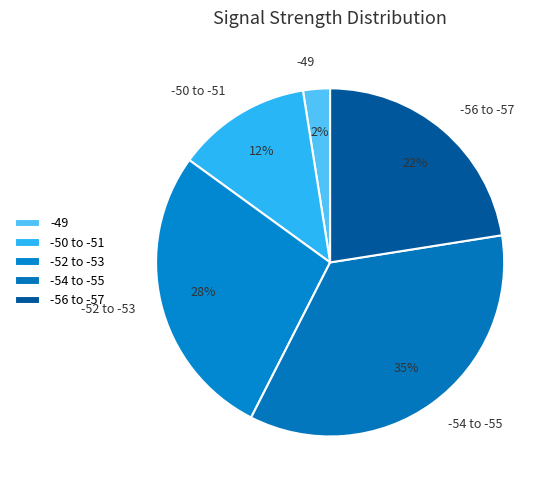

How many segments does this pie chart have?

5